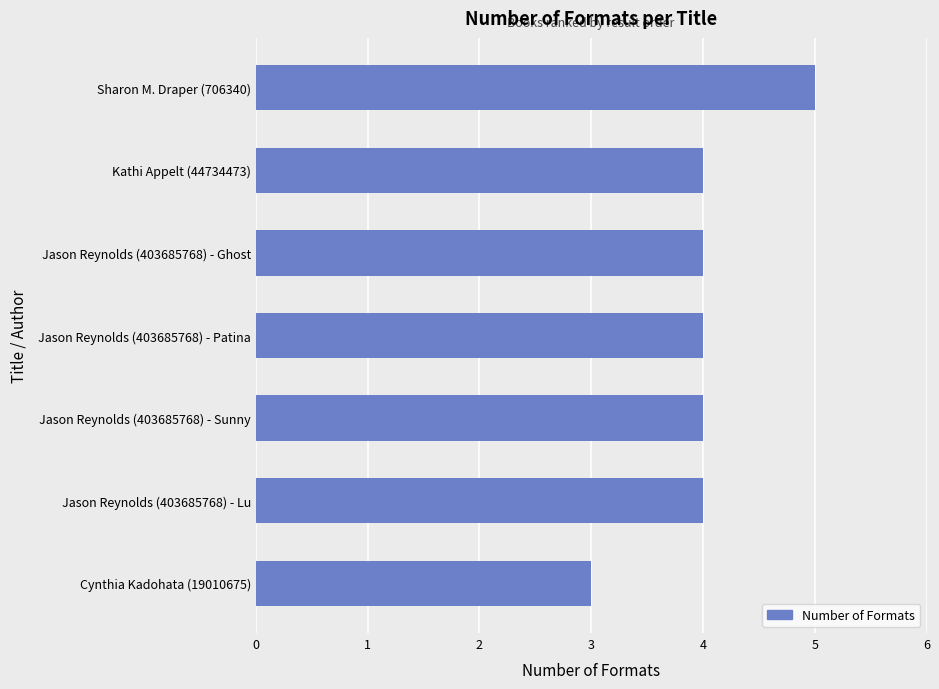

What value does the data have at Jason Reynolds (403685768) - Lu?

4